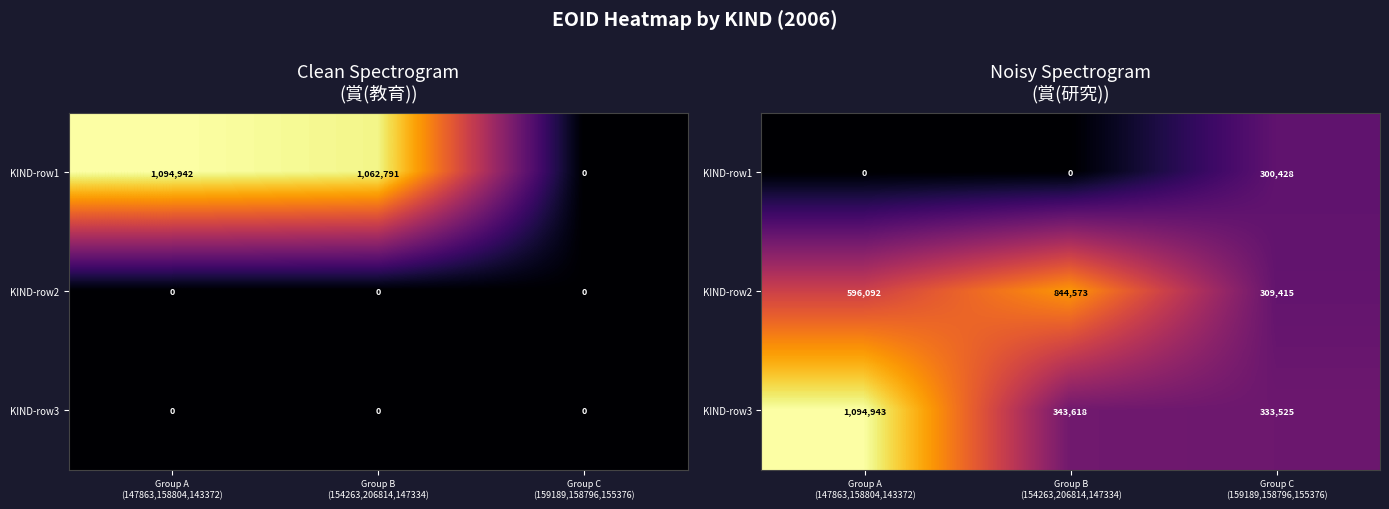

True or false: KIND-row3 has a value of 333525 at Group C (159189,158796,155376).

True